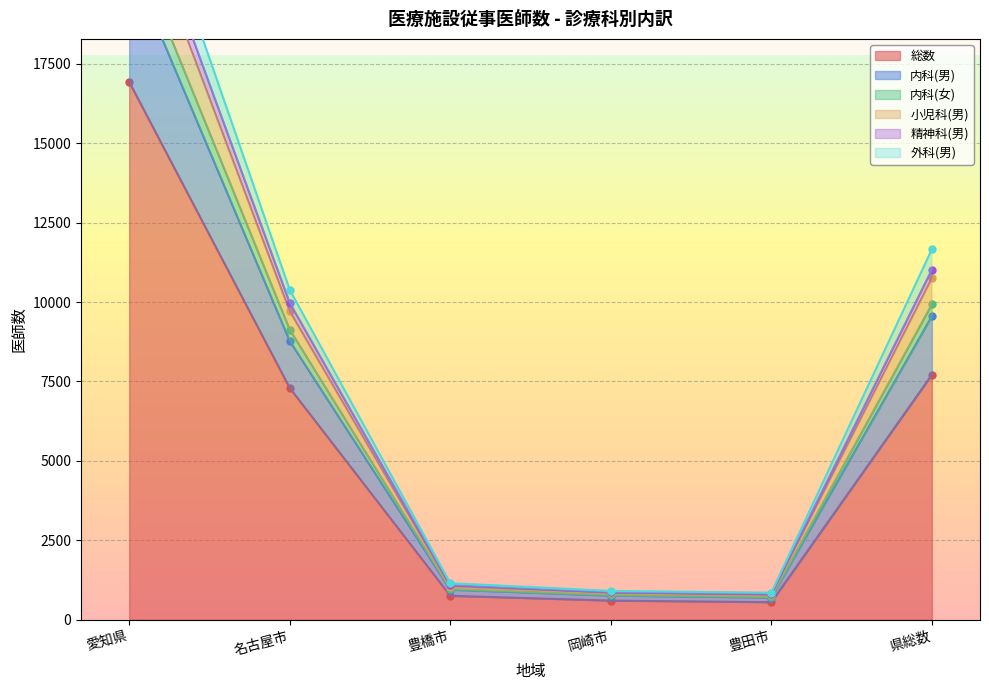

What is the lowest value of the 総数 series?

556